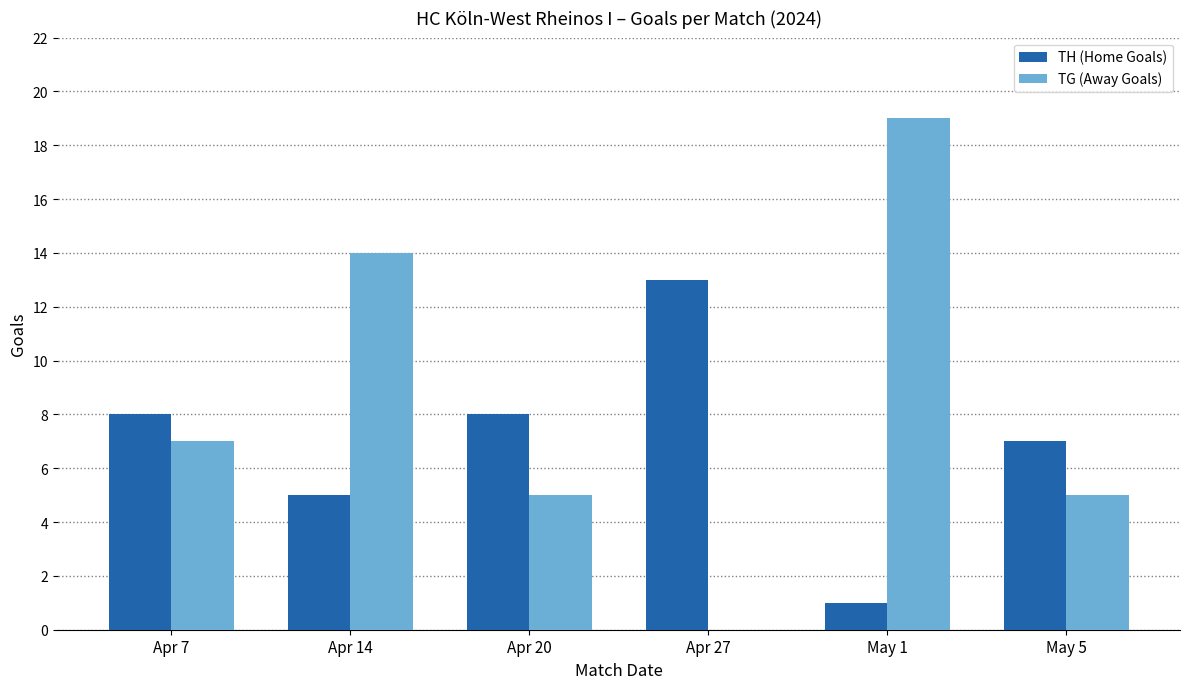

Which series has the widest spread of values?

TG (Away Goals)